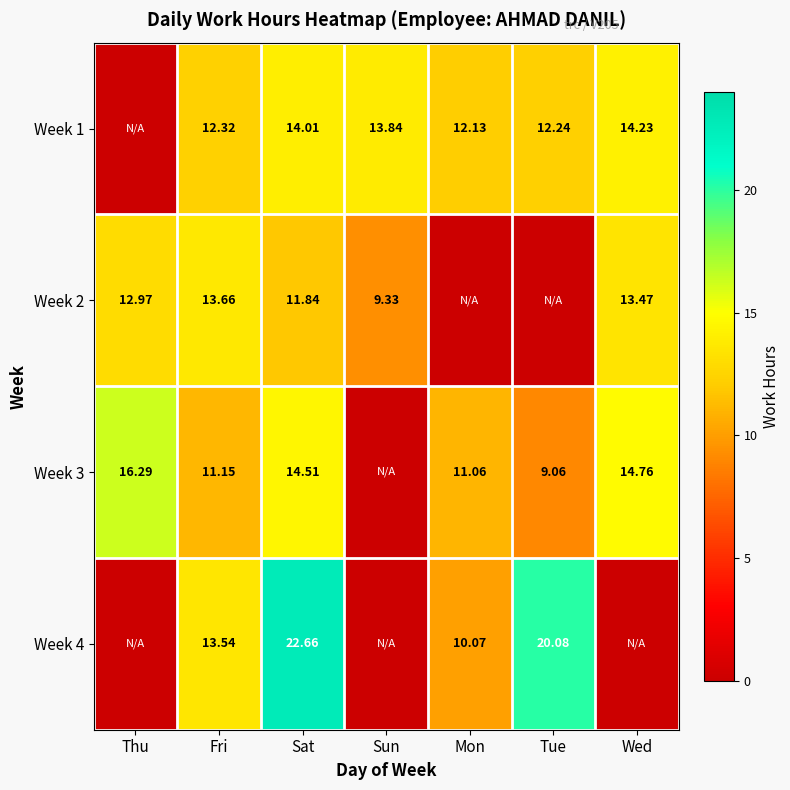

Rank the series at Fri from lowest to highest value.

Week 3, Week 1, Week 4, Week 2